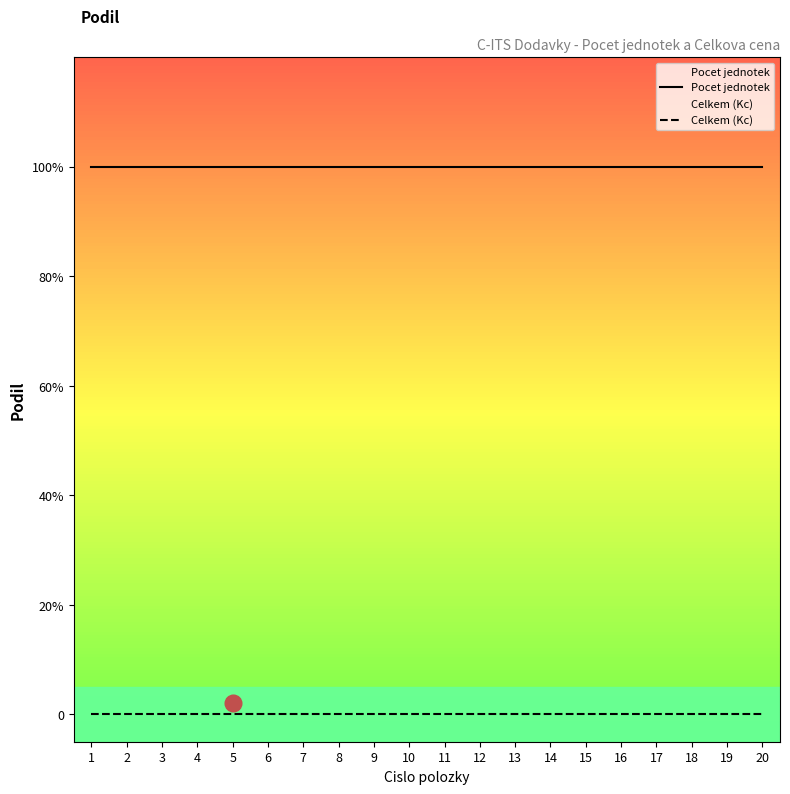

Which series has the widest spread of values?

Pocet jednotek